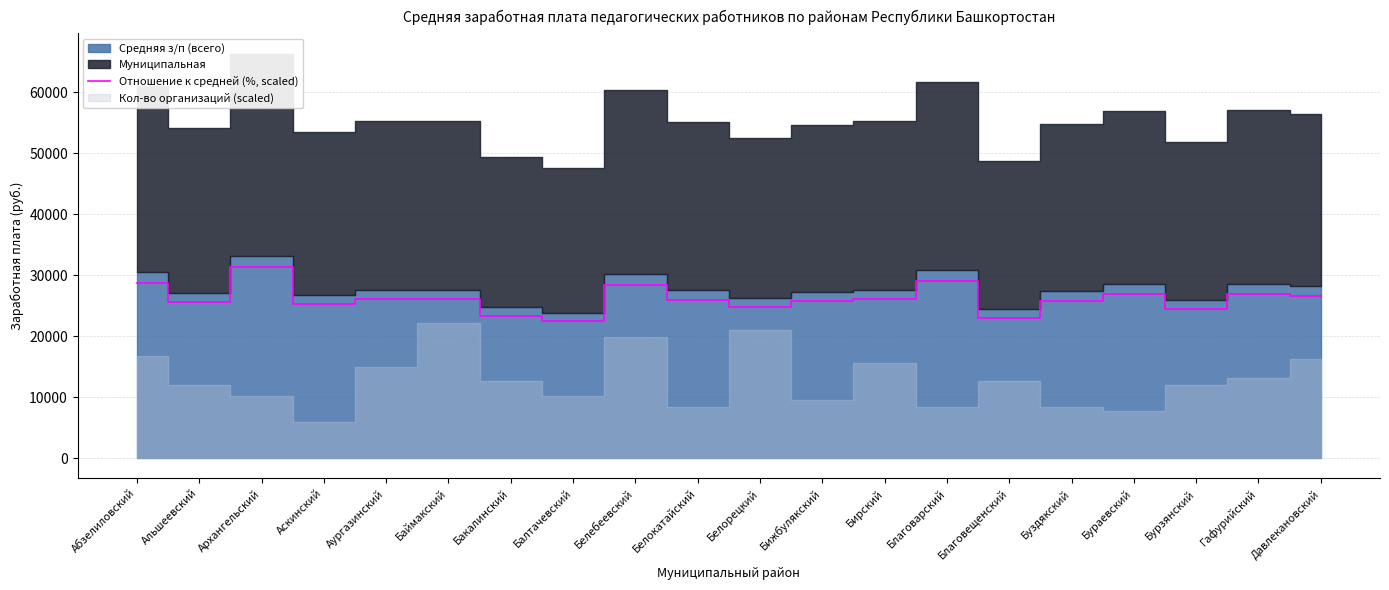

Reading right to left, transcribe all the data shown in this chart.

26628	26936	24416	26852	25816	22988	29092	26068	25732	24724	25956	28420	22456	23296	26068	26040	25200	31276	25536	28784